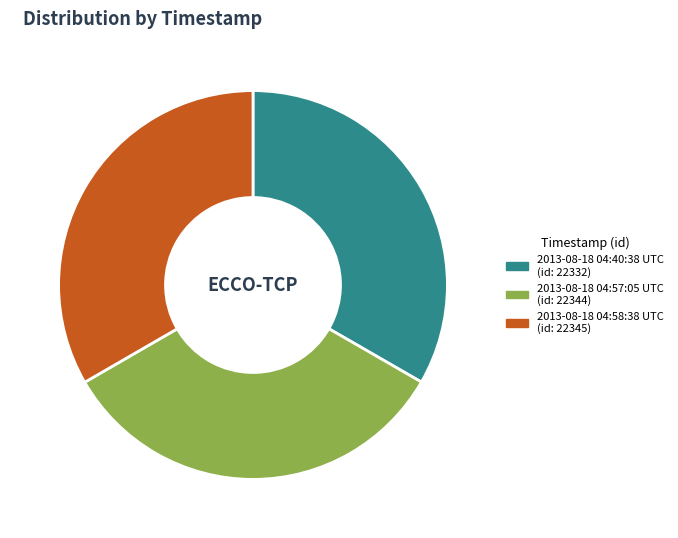

What is the ratio of the value at 2013-08-18 04:57:05 UTC to the value at 2013-08-18 04:58:38 UTC?

1.0